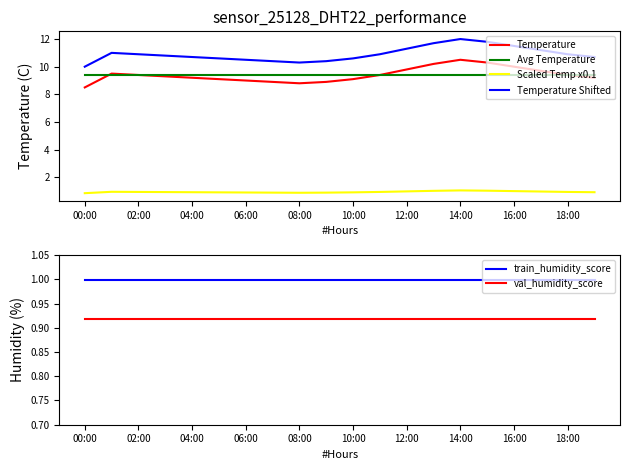

What is the value of the Scaled Temp x0.1 point at the 14th from the left?

1.0